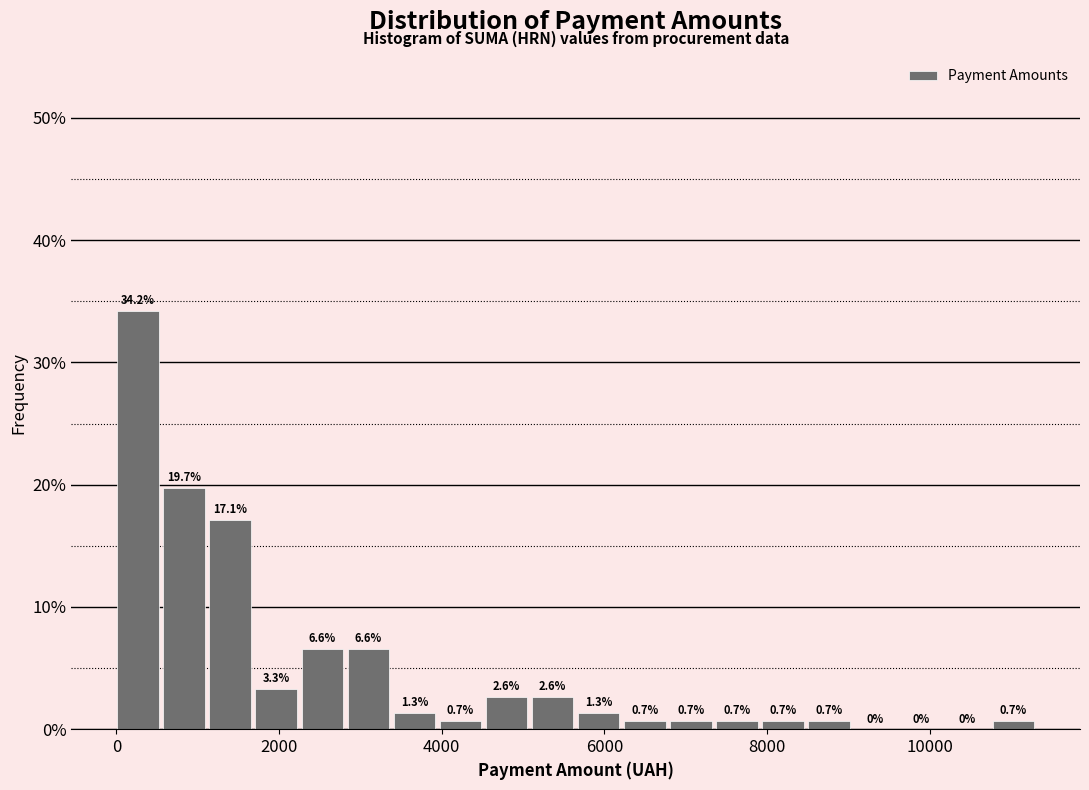

Around what value on the x-axis is the tallest bar? Give the approximate position of its centre, as read against the axis.

200